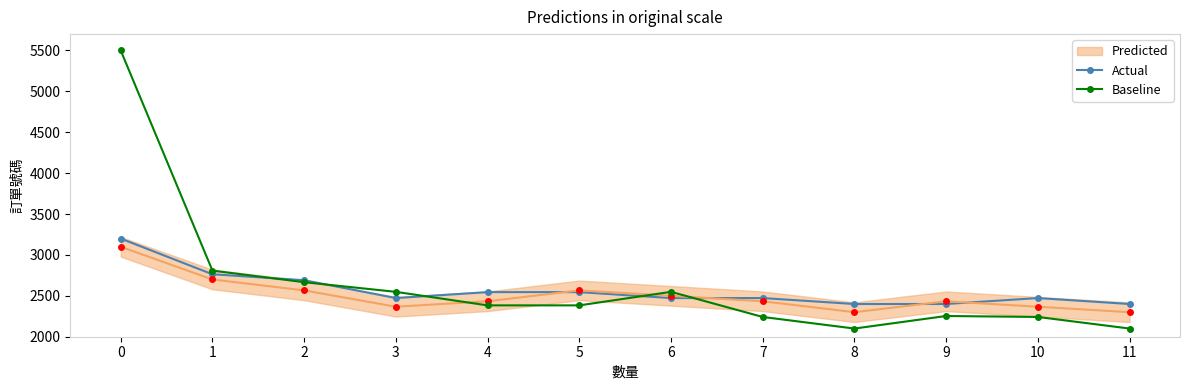

Between 6 and 10, which series saw the biggest shift?

Baseline